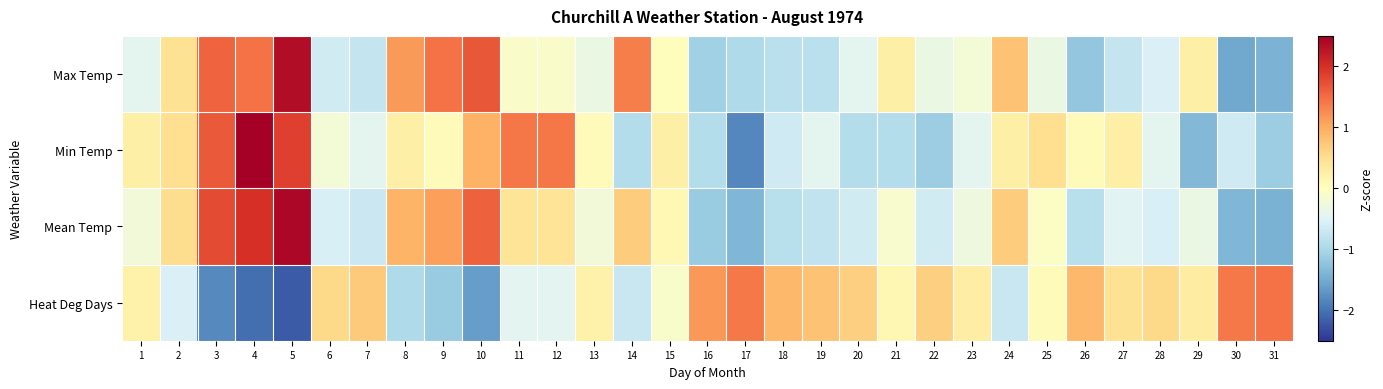

Which series has the largest range (max minus min)?

Min Temp